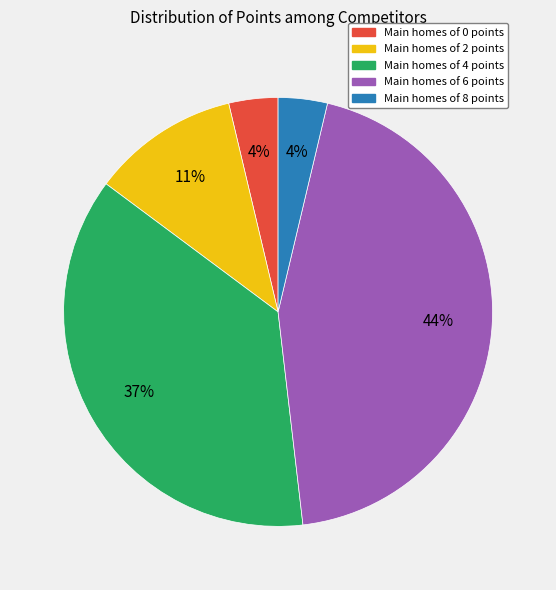

Is Main homes of 6 points the majority of the pie?

No